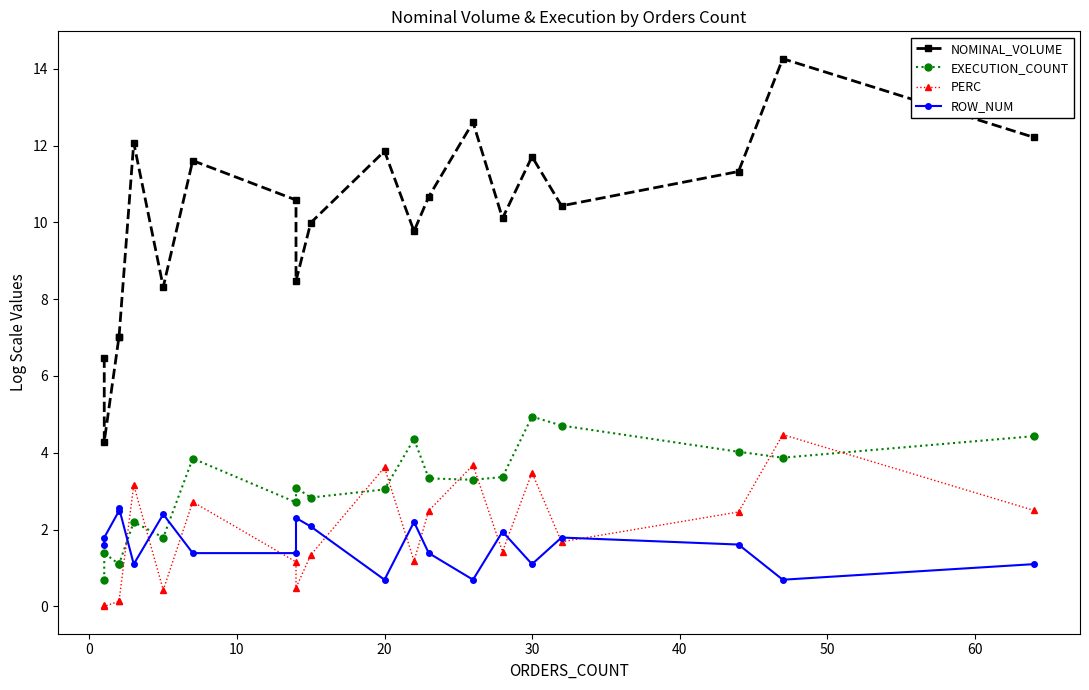

Which series has the largest range (max minus min)?

NOMINAL_VOLUME